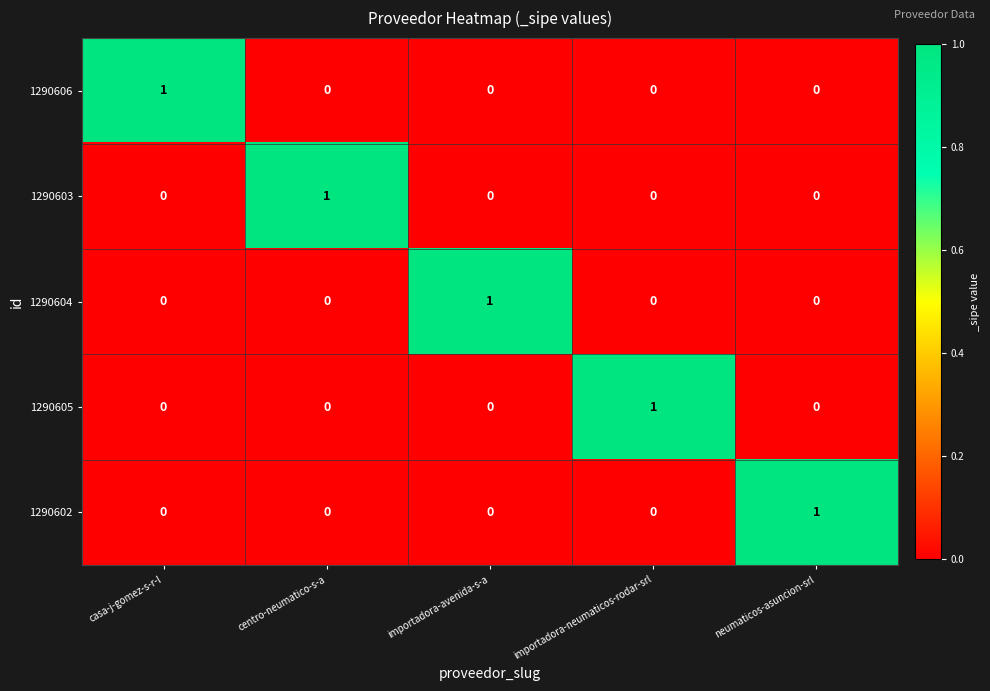

The 1290605 series shows 1 at importadora-neumaticos-rodar-srl. True or false?

True